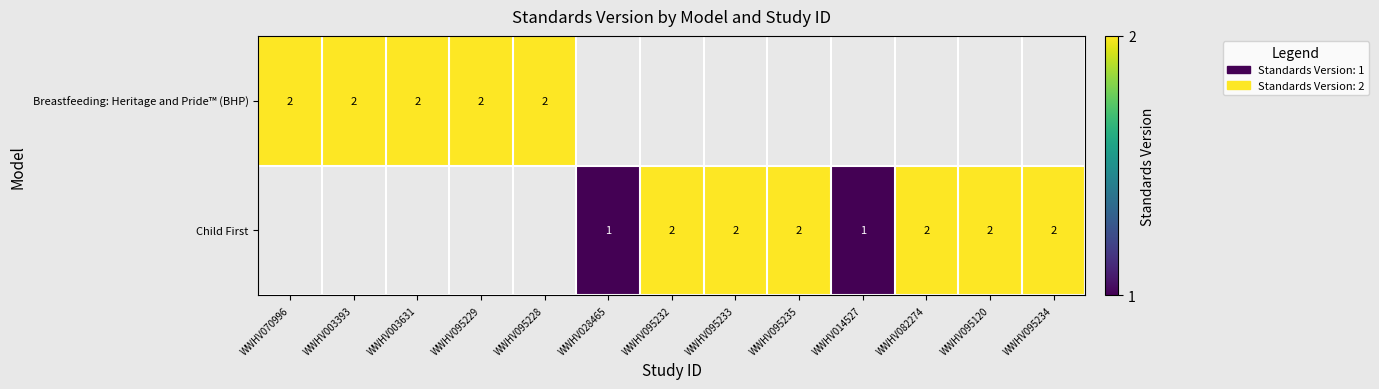

What is the sum of the Child First values at WWHV095233 and WWHV014527?

3